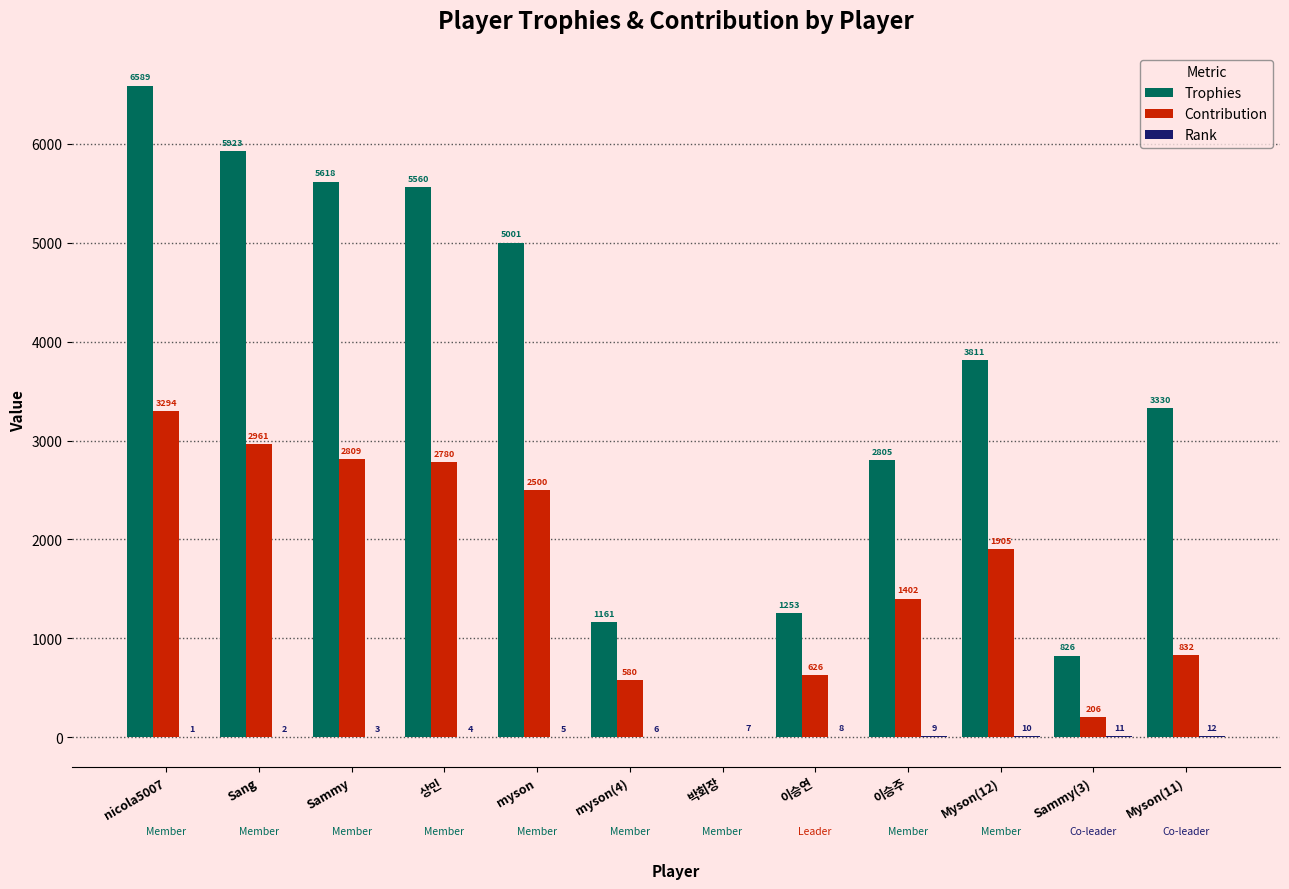

Which category has the highest value in the Trophies series?

nicola5007